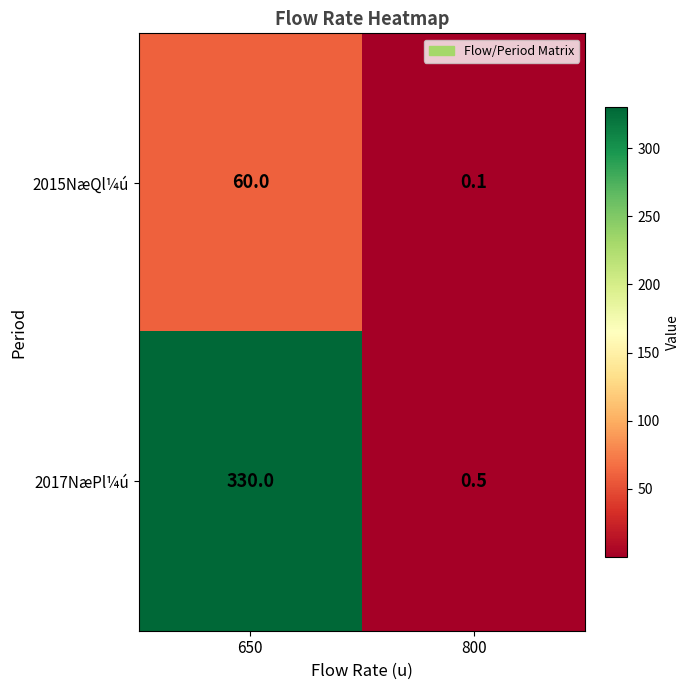

What is the difference between the 2017NæPl¼ú values at 800 and 650?

329.5